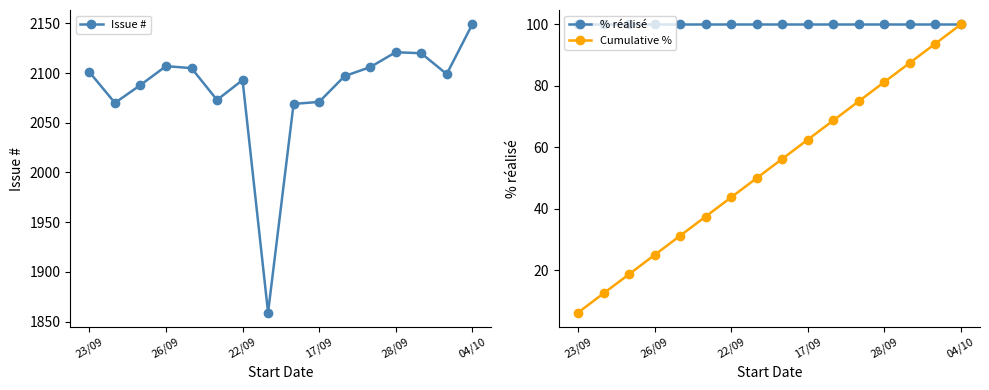

What is the average value of the Cumulative % series?

53.1